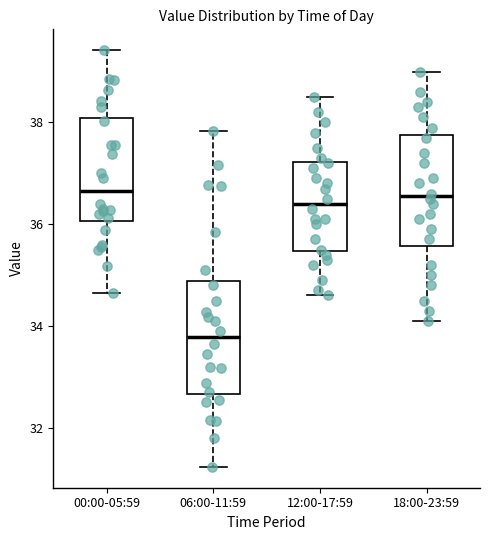

Which box has the lowest median line?

06:00-11:59